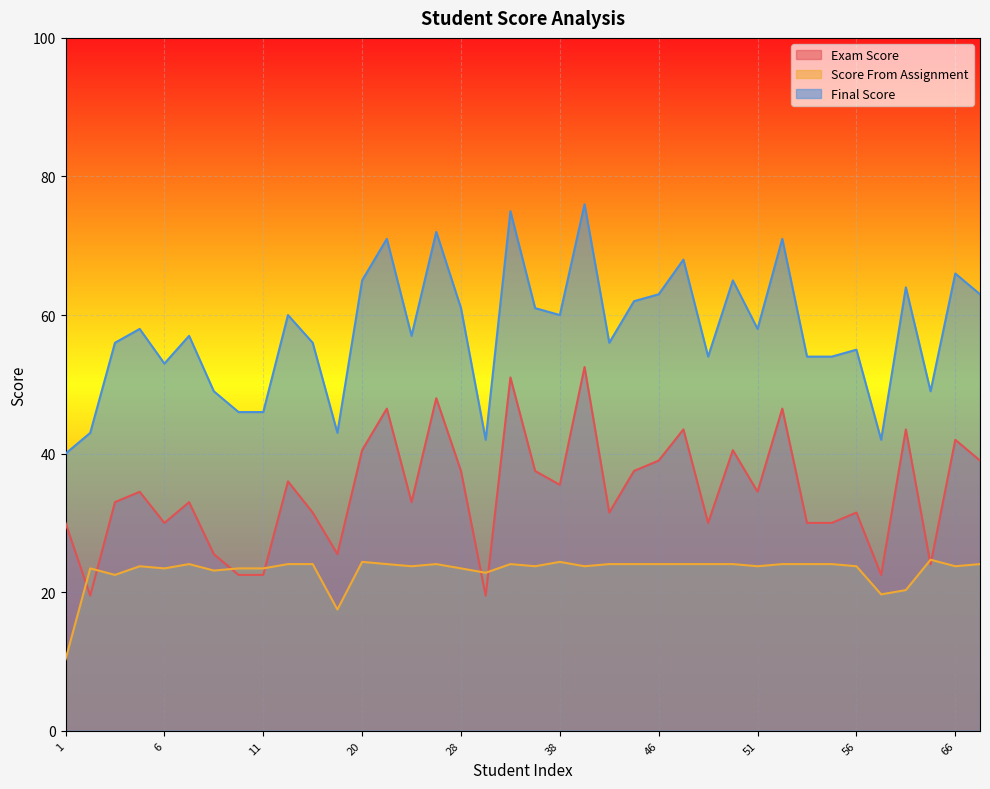

Does the chart display data point markers on the line(s)?

No